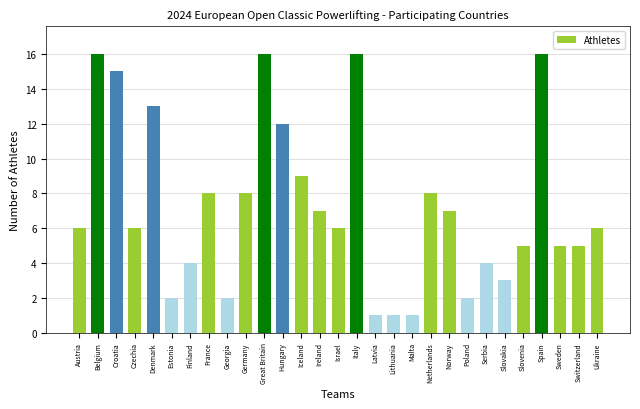

What position from the right is Ukraine?

1